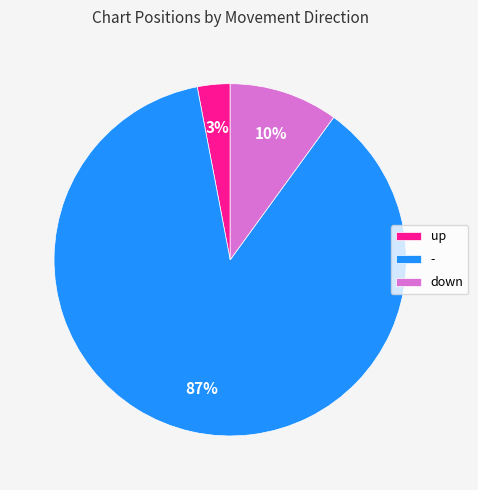

Does any single category account for the majority?

Yes